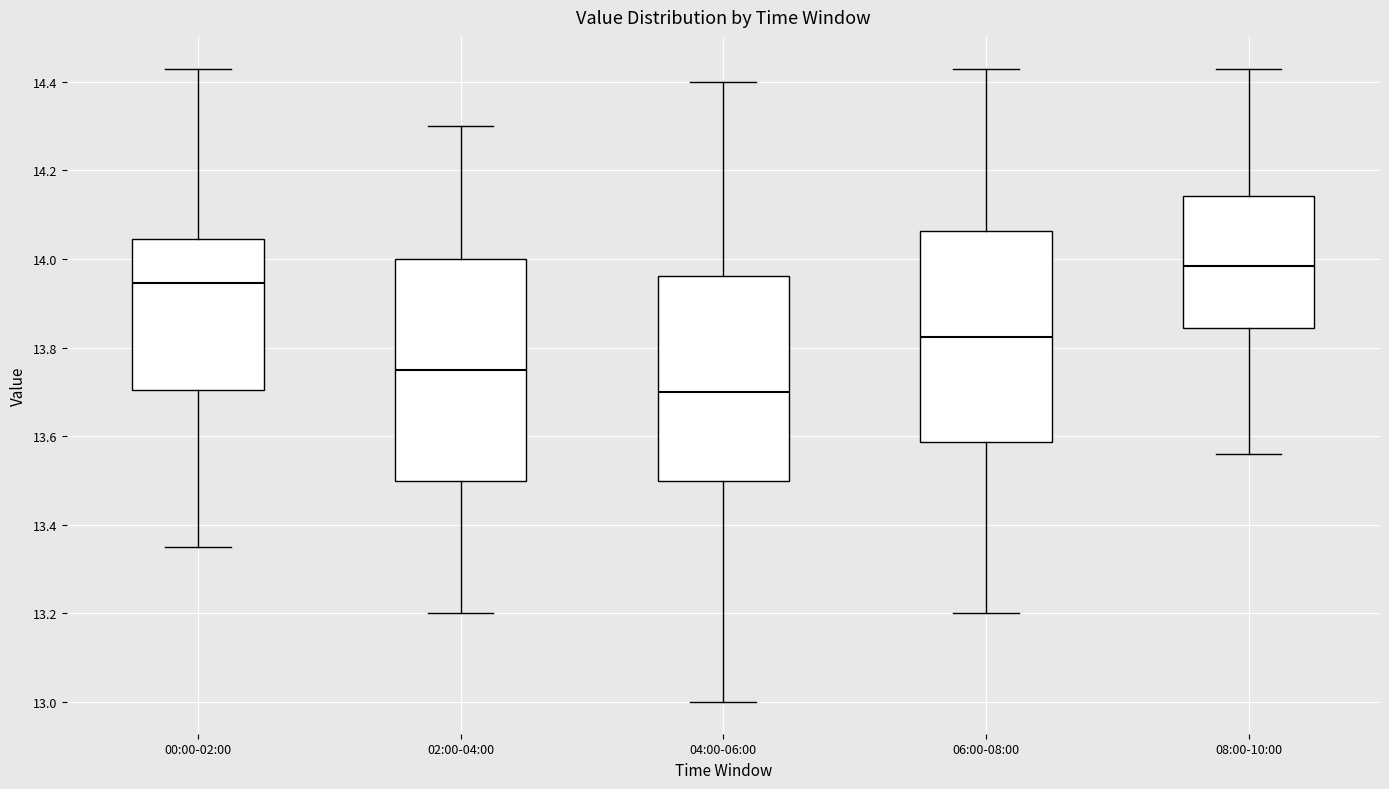

Which box has the lowest median line?

04:00-06:00